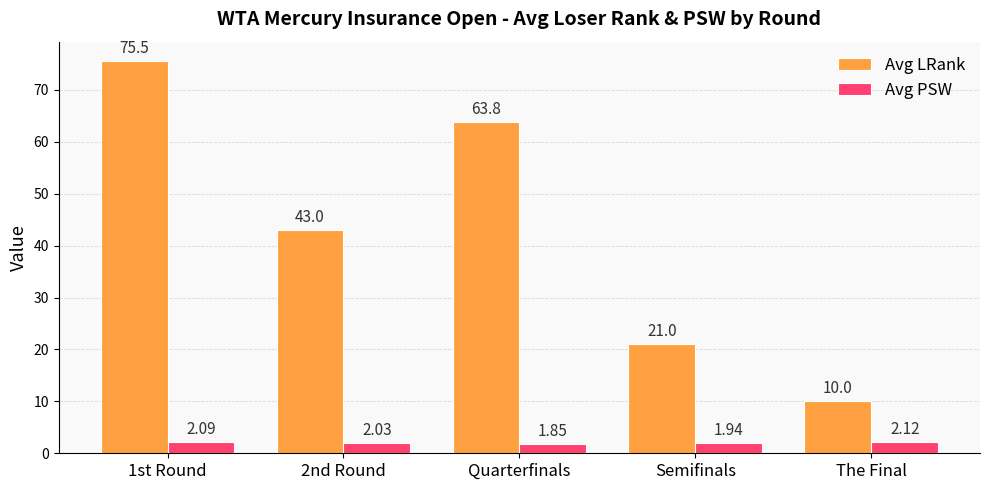

What is the spread (max minus min) of values at Semifinals?

19.1